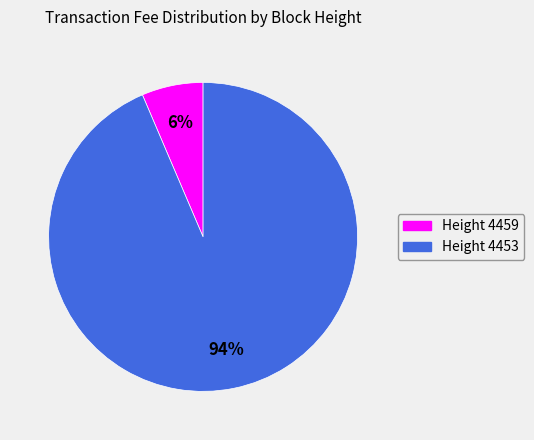

Does any single category account for the majority?

Yes